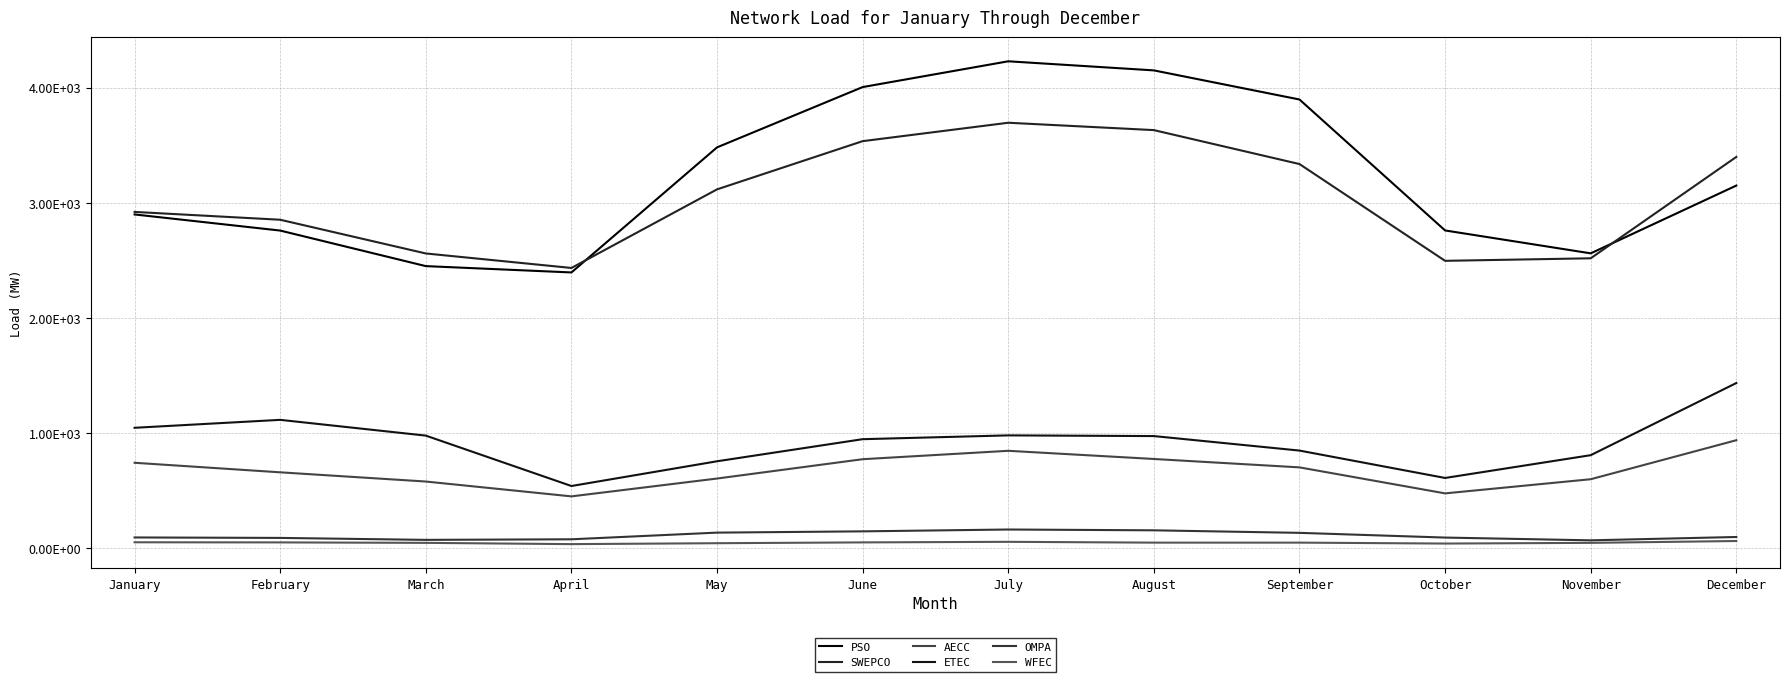

True or false: AECC and OMPA intersect in this chart.

False